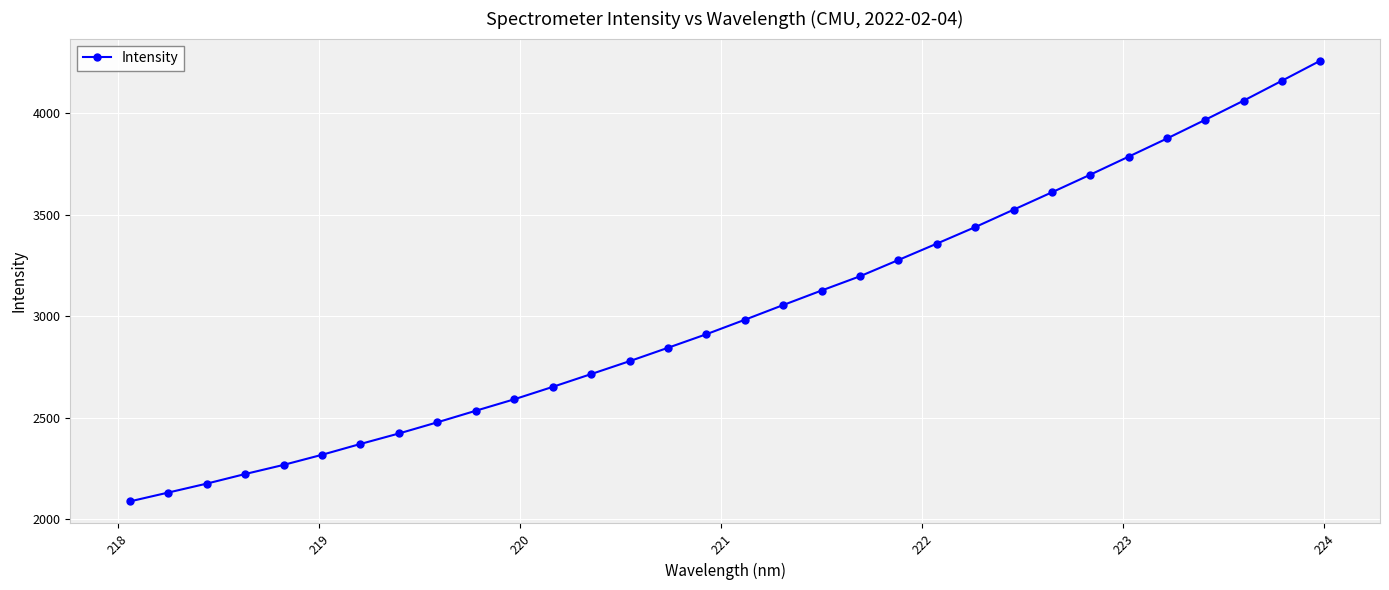

True or false: the data has more than 0 interior local peaks.

False